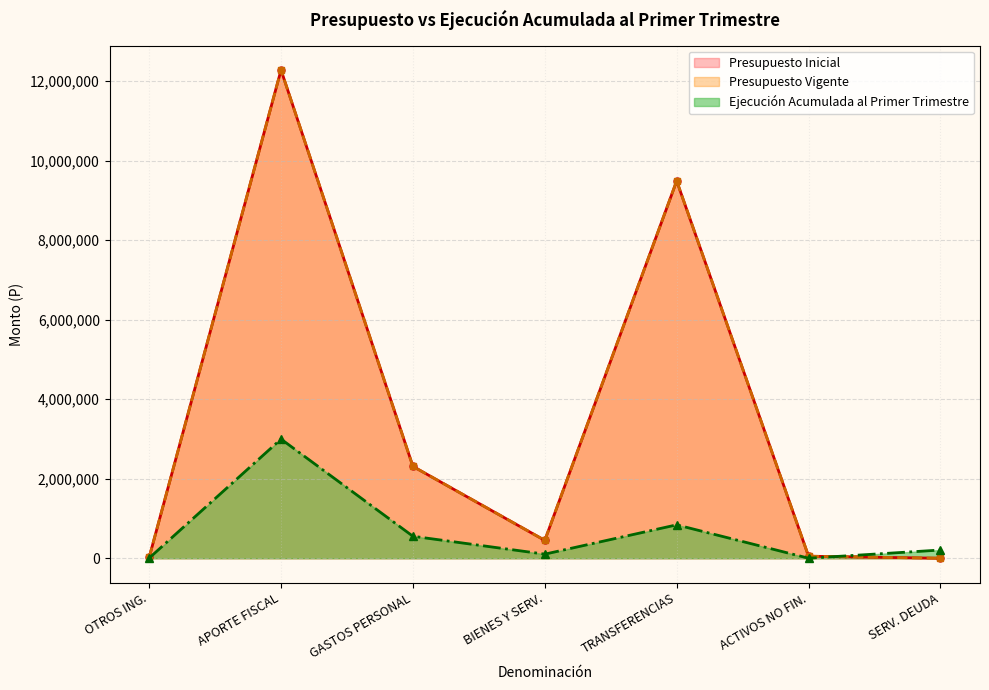

At which category does the chart reach its minimum across all series?

SERV. DEUDA